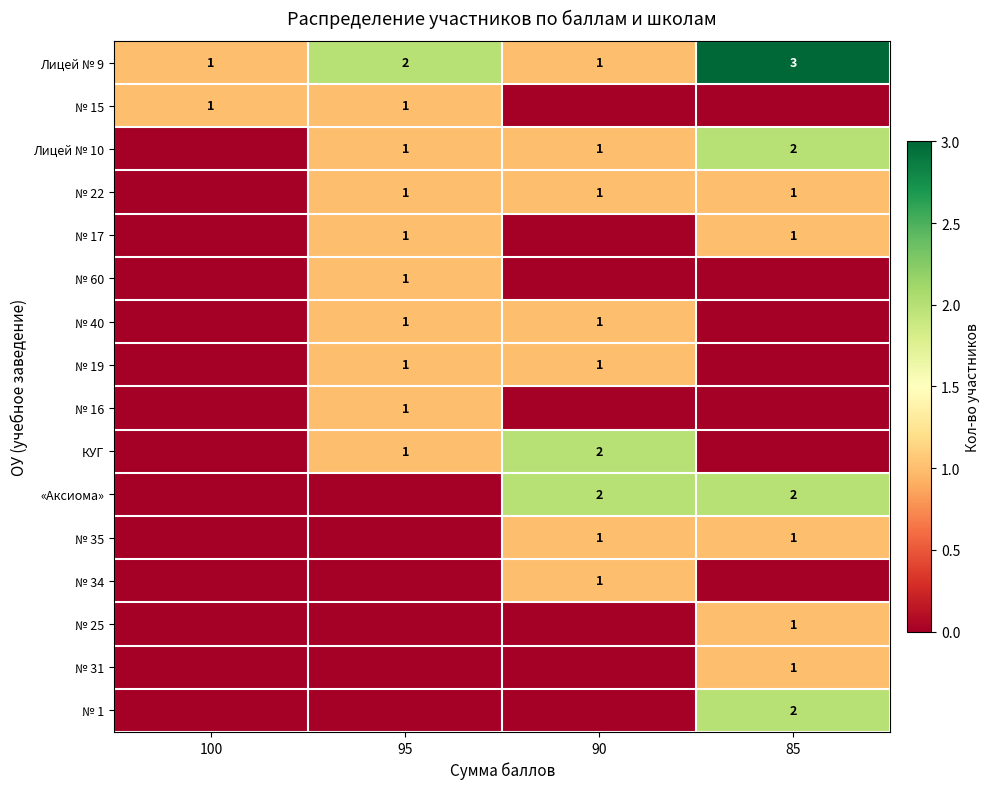

True or false: № 34 has a value of 1 at 90.

True